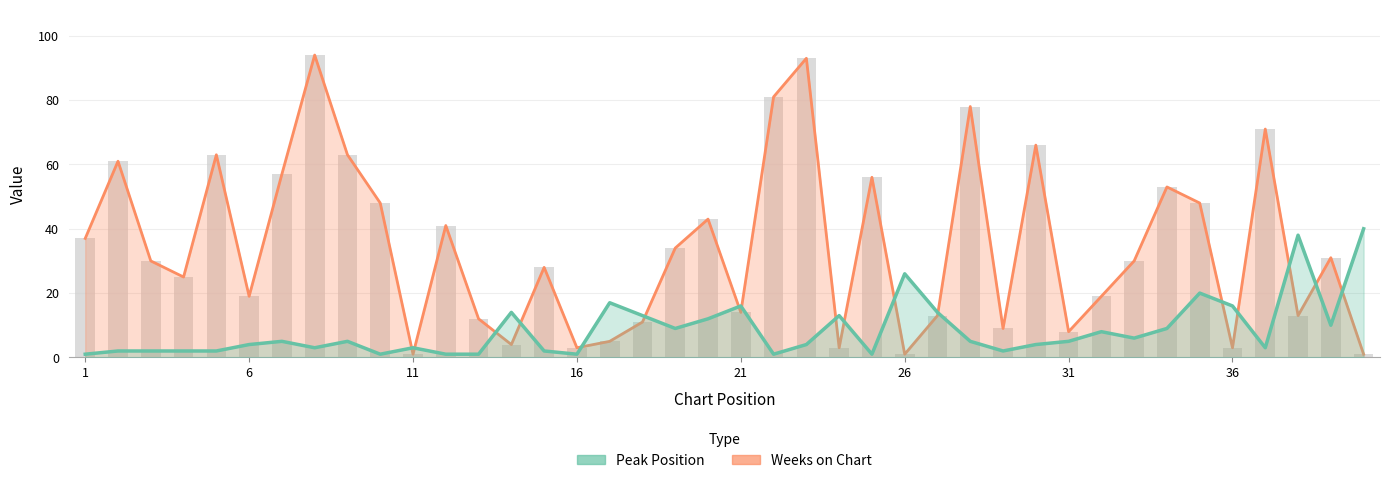

At how many categories does at least one series exceed 62?

8